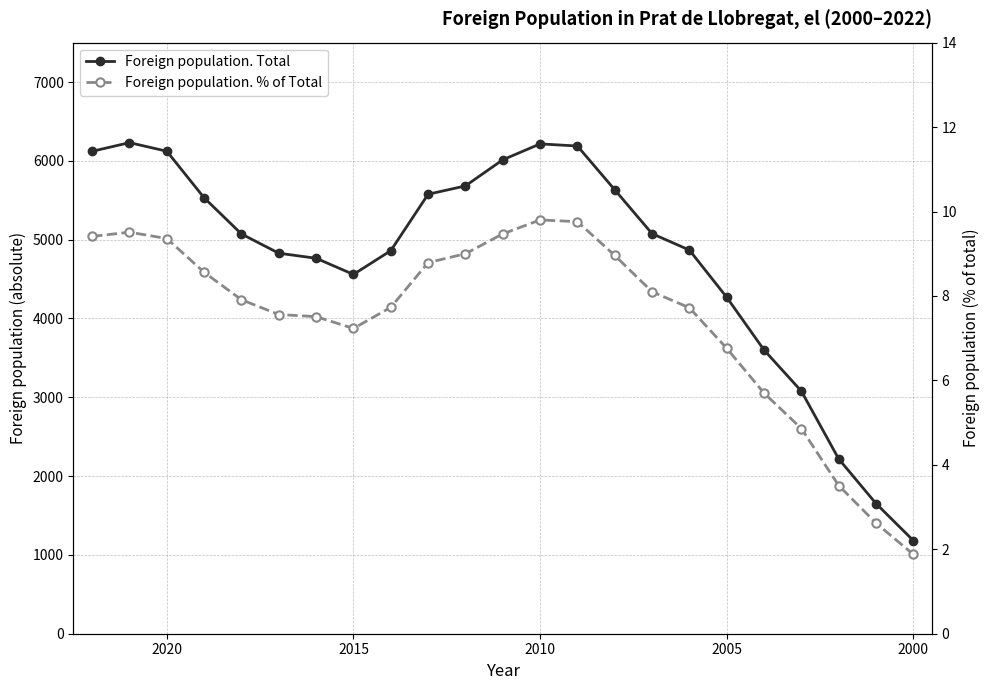

The Foreign population. % of Total series shows 12.2 at 16. True or false?

False